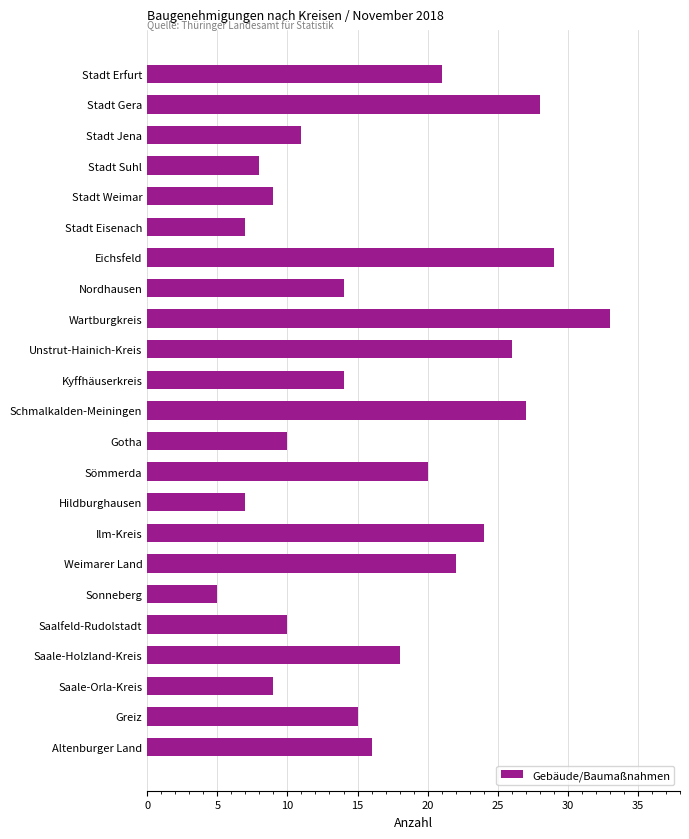

Reading top to bottom, transcribe all the data shown in this chart.

21	28	11	8	9	7	29	14	33	26	14	27	10	20	7	24	22	5	10	18	9	15	16